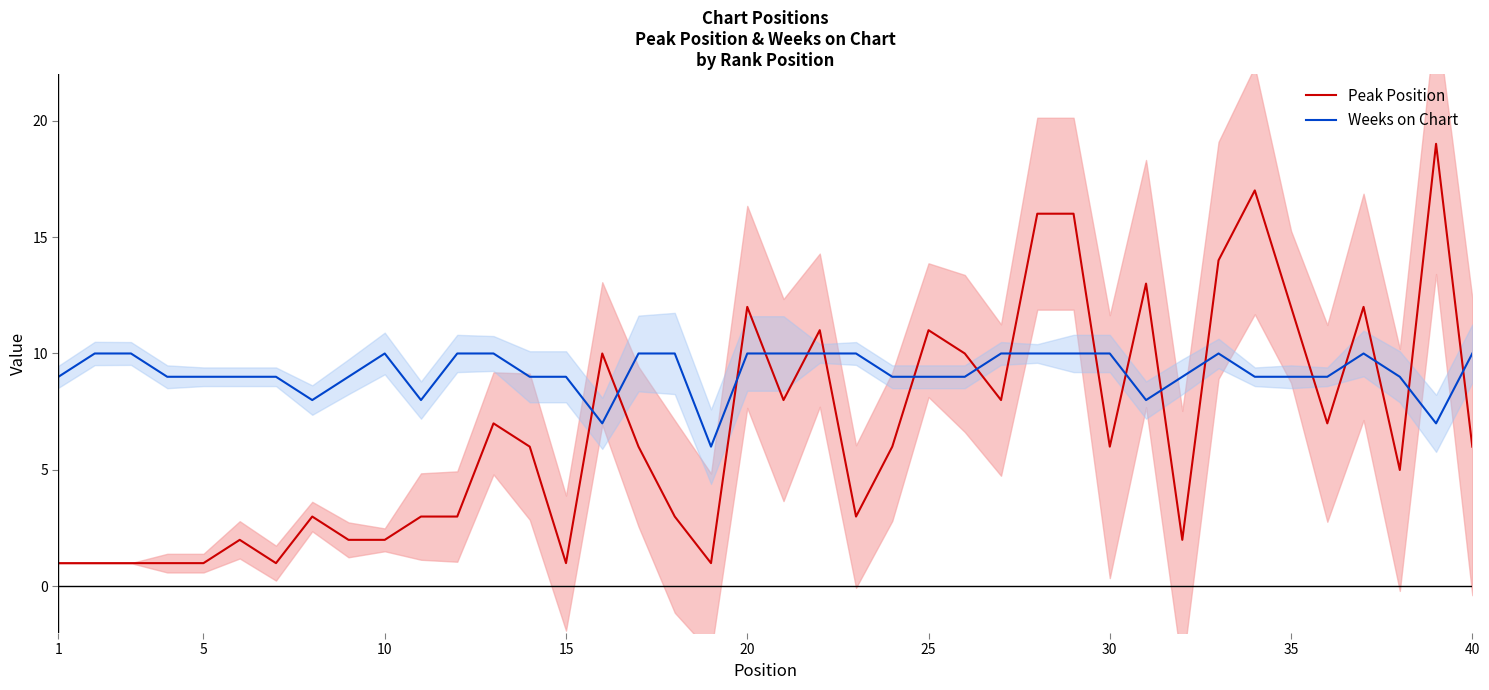

True or false: Peak Position and Weeks on Chart intersect in this chart.

True